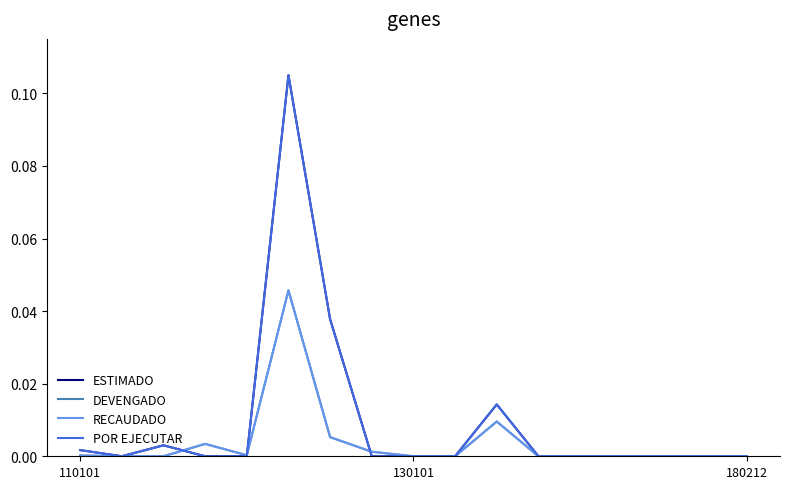

What is the sum of all RECAUDADO values?

0.1